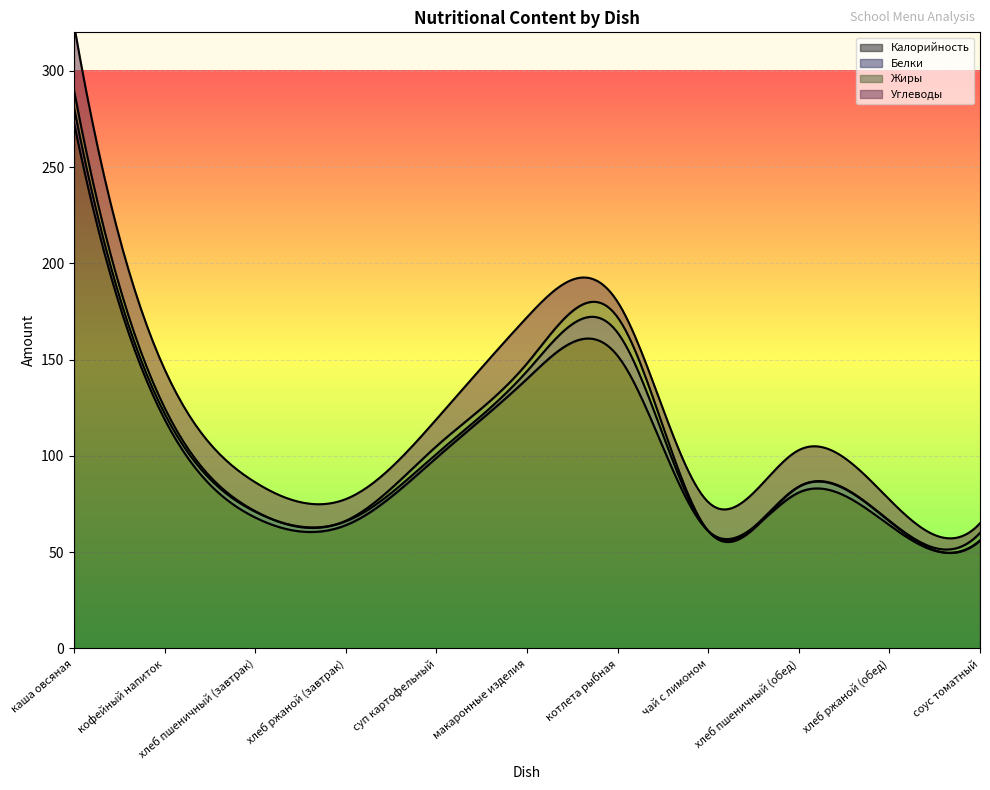

What is the maximum value shown in the chart?

273.0